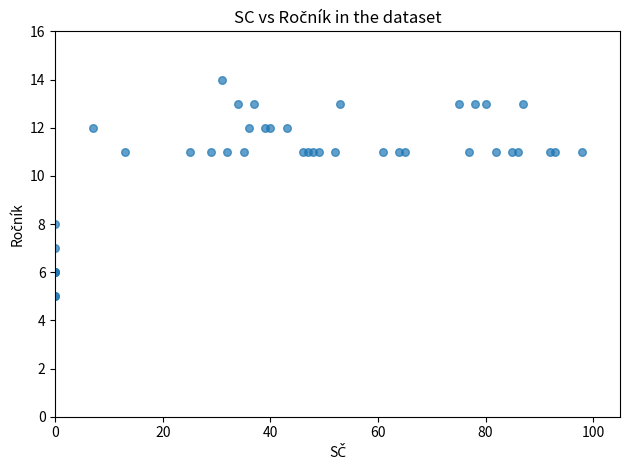

What Y value in the scatter plot is closest to 9?

8